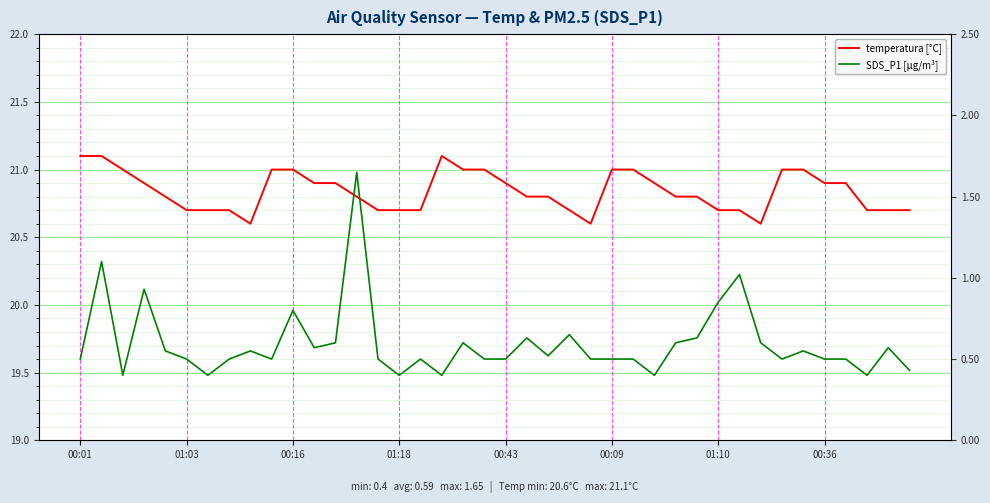

At how many categories does at least one series exceed 14?

40